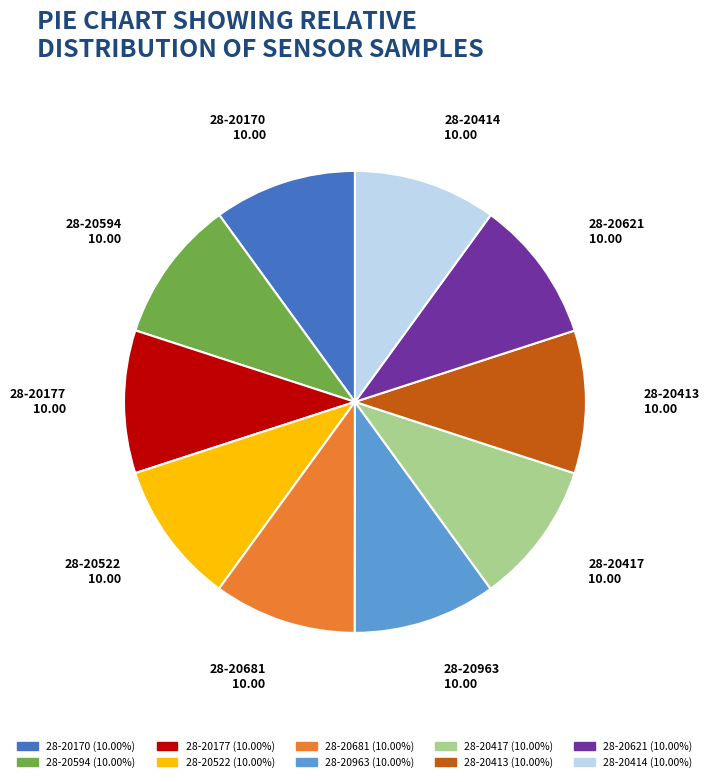

Is there any slice that represents more than half of the pie?

No